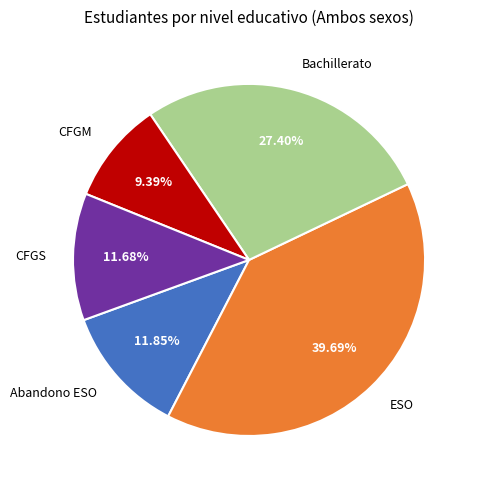

To the nearest percent, what percentage of the pie is CFGM?

9%